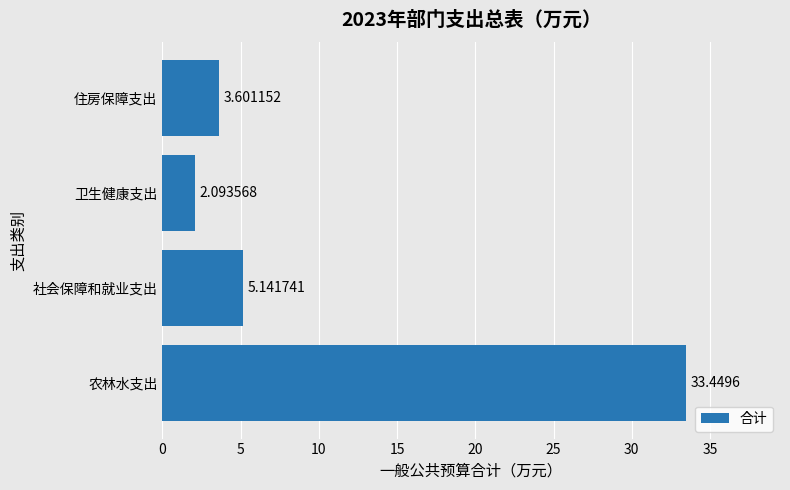

What is the greatest value displayed?

33.4